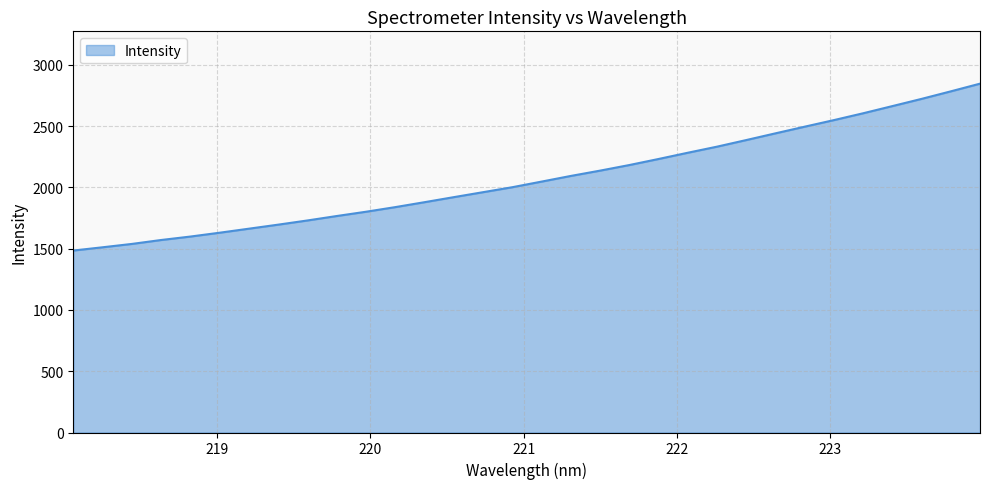

What is the difference between the maximum and minimum values?

1361.7